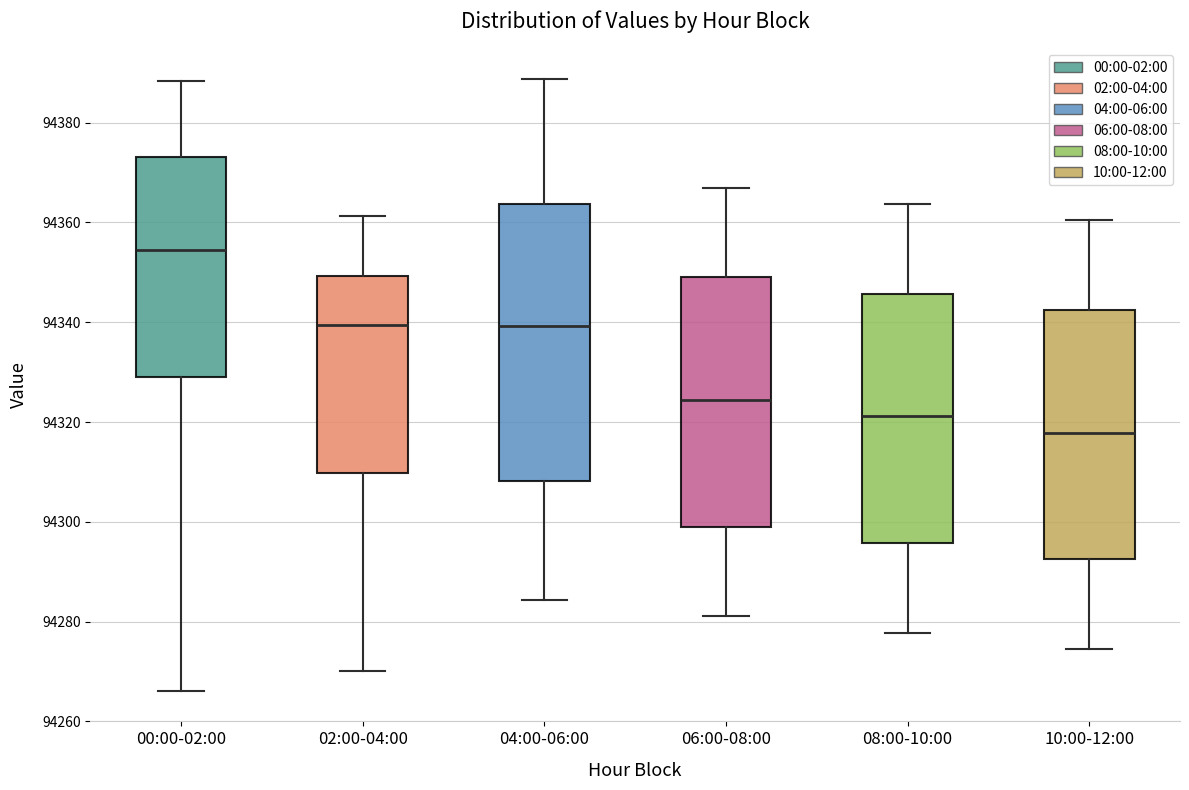

Where is the lower edge of the box for 06:00-08:00 on the y-axis? The values are not printed on the chart, so give them approximately, as read against the axis.

94298